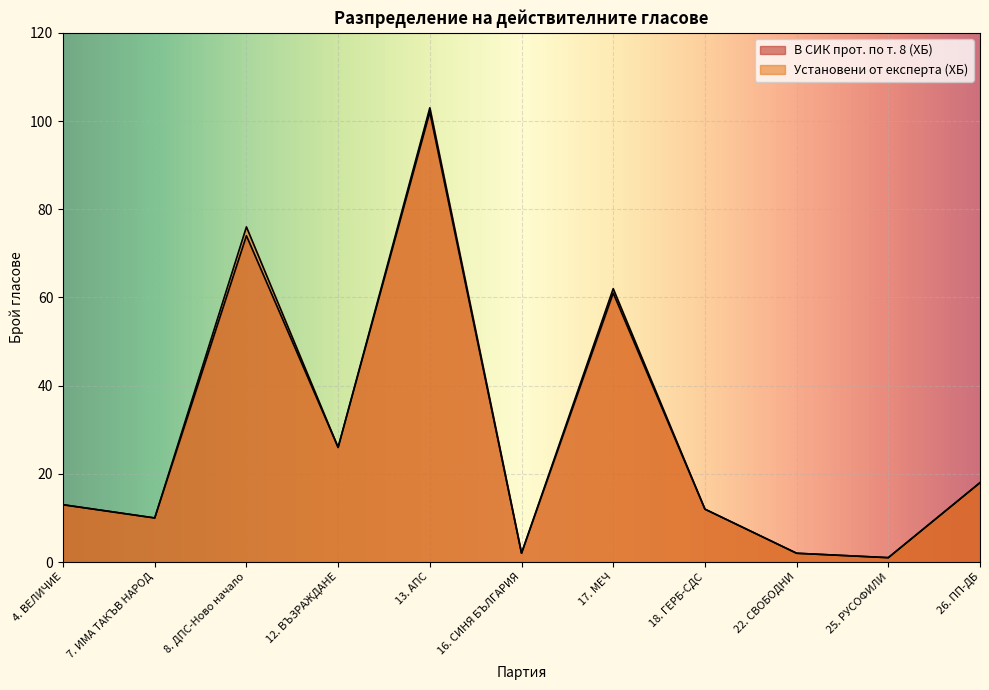

How many lines are shown in the chart?

2